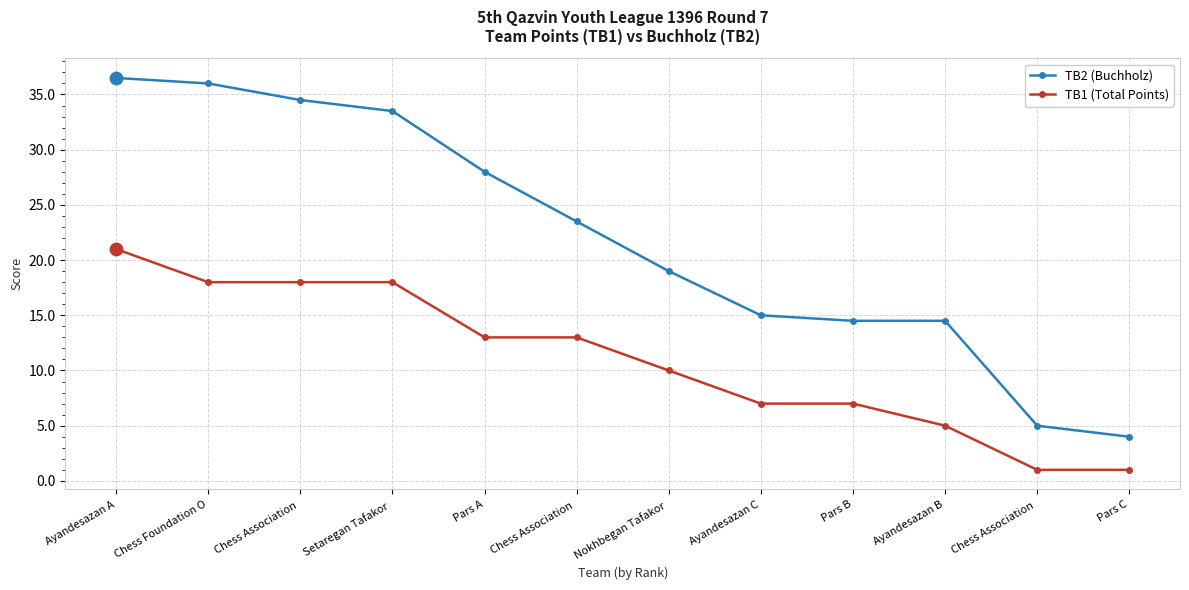

Which series has the largest total across all categories?

TB2 (Buchholz)